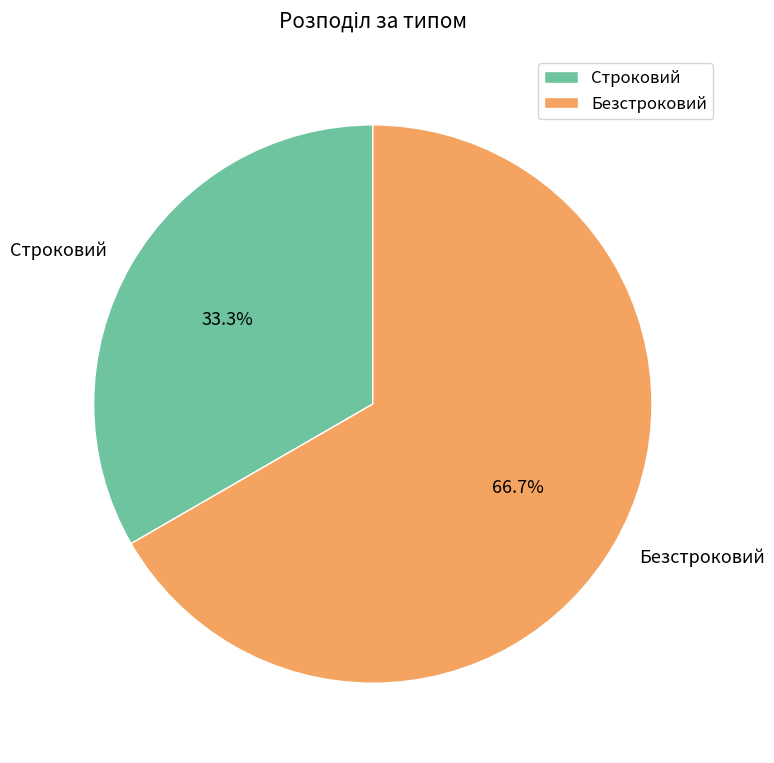

What percentage is the Безстроковий slice, to the nearest percent?

67%